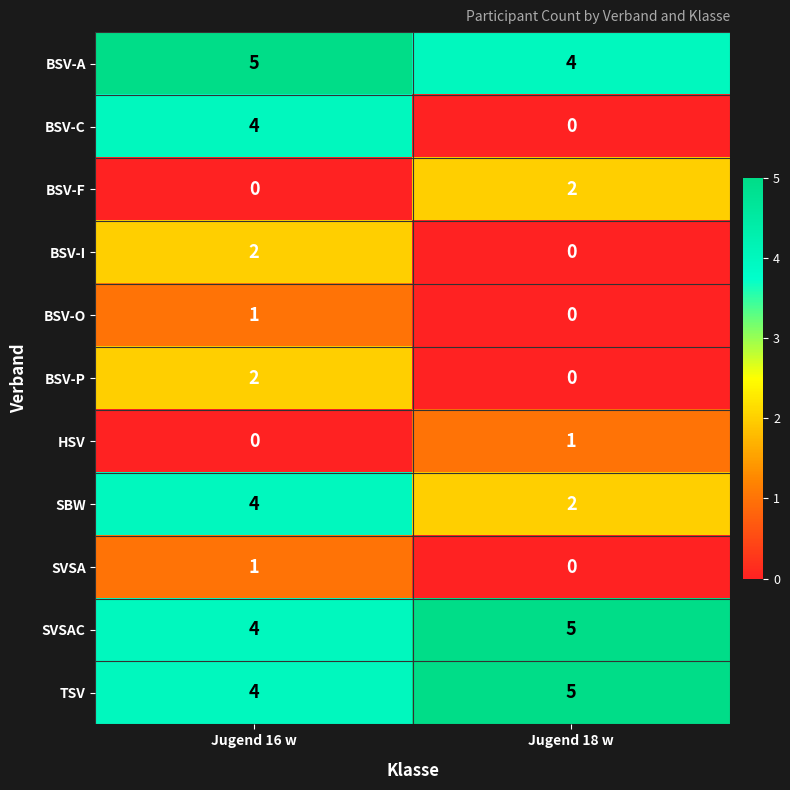

Rank the categories by BSV-P value from lowest to highest.

Jugend 18 w, Jugend 16 w